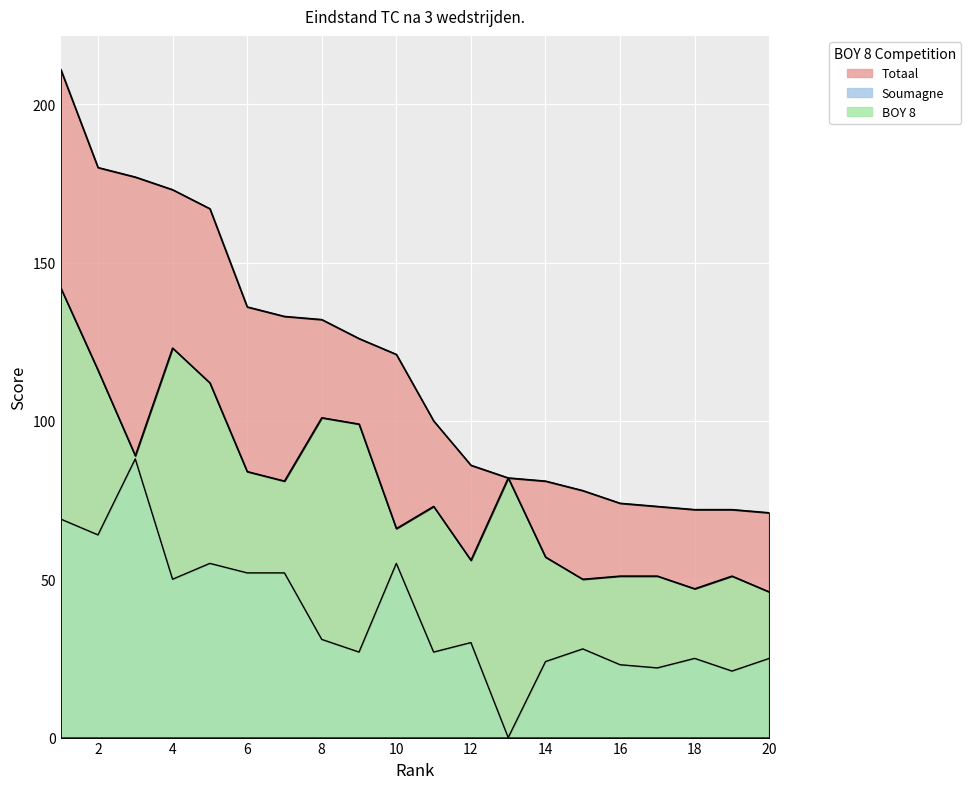

True or false: Soumagne has more than 2 interior local peaks.

True